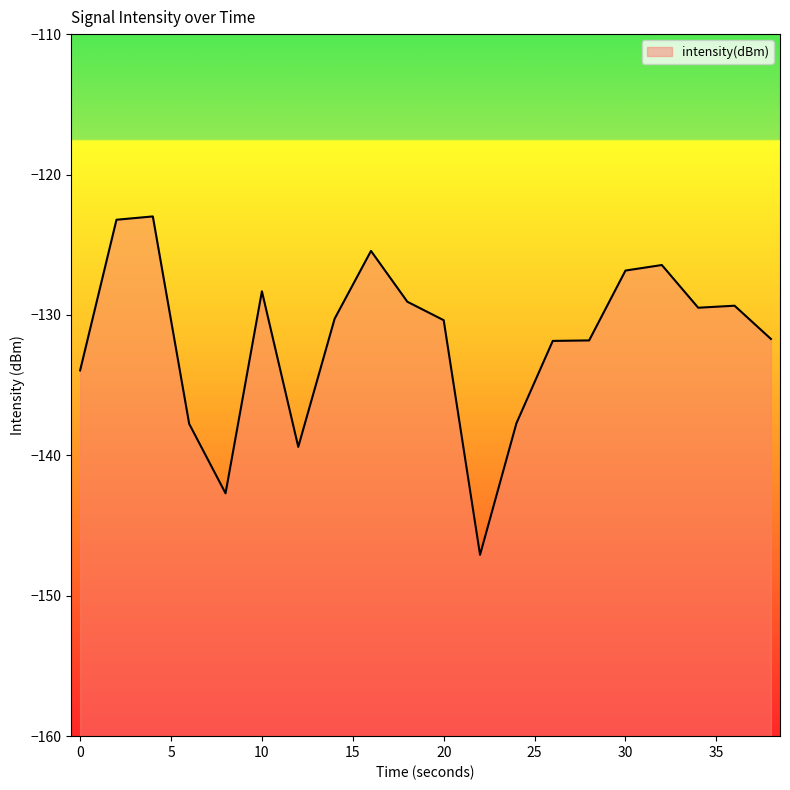

Rank the categories by value from lowest to highest.

22, 8, 12, 6, 24, 0, 26, 28, 38, 20, 14, 34, 36, 18, 10, 30, 32, 16, 2, 4